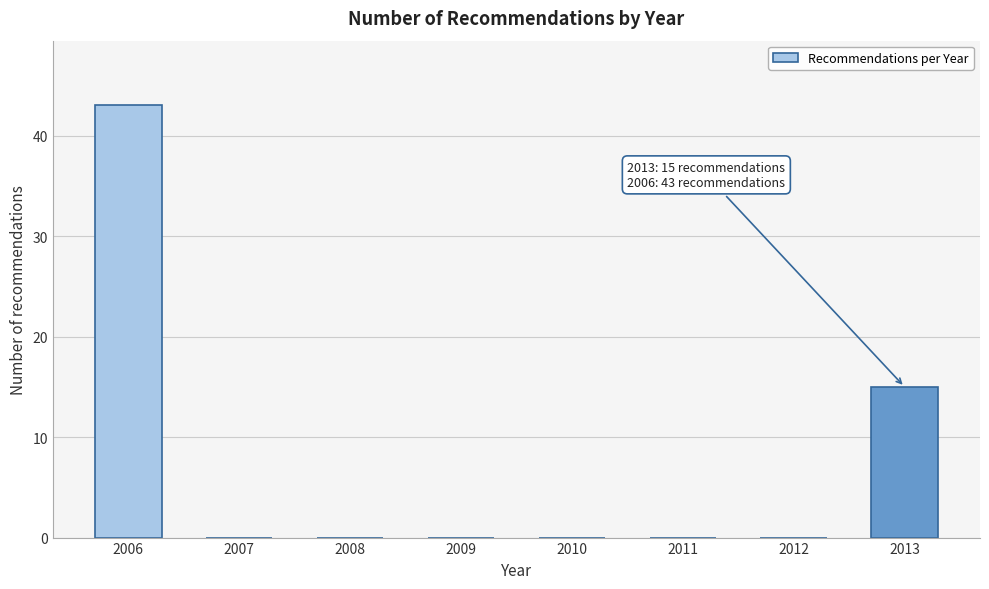

Reading left to right, extract all data points from this chart.

2006=43	2007=0	2008=0	2009=0	2010=0	2011=0	2012=0	2013=15